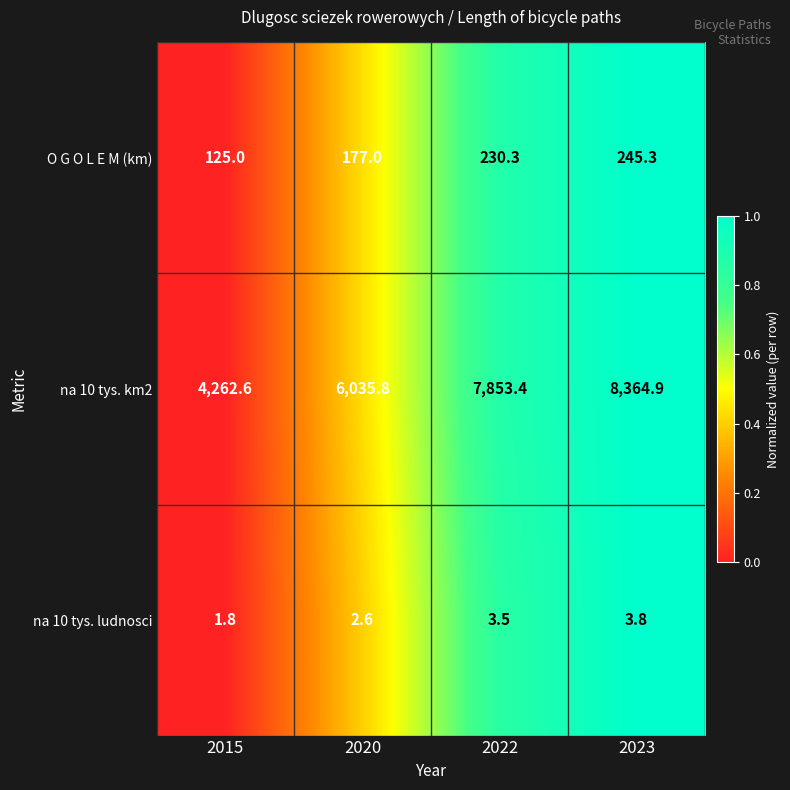

Rank the series at 2020 from highest to lowest value.

na 10 tys. km2, O G O L E M (km), na 10 tys. ludnosci